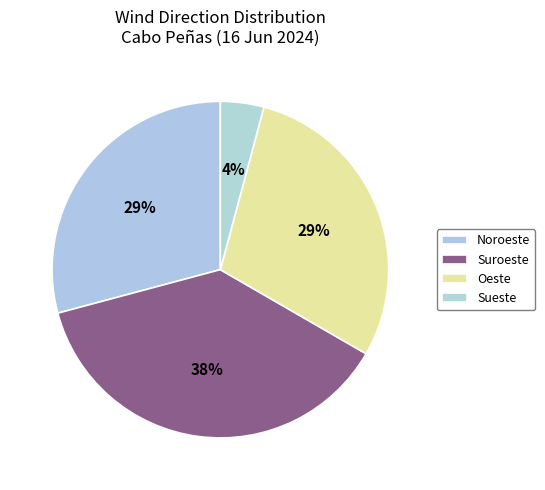

Which category has the smallest portion of the pie?

Sueste